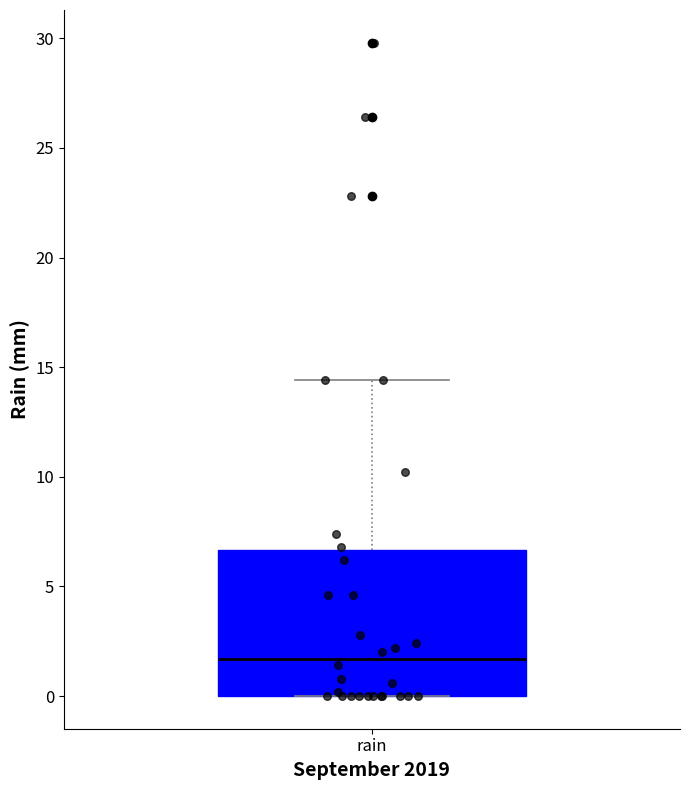

Transcribe this box plot: give where the median line is, the range the box spans, and where the two whiskers end, as read against the y-axis. The values are not printed on the chart, so give them approximately, as read against the axis.

median 1.5, box 0.0 to 6.5, whiskers 0.0 to 14.5